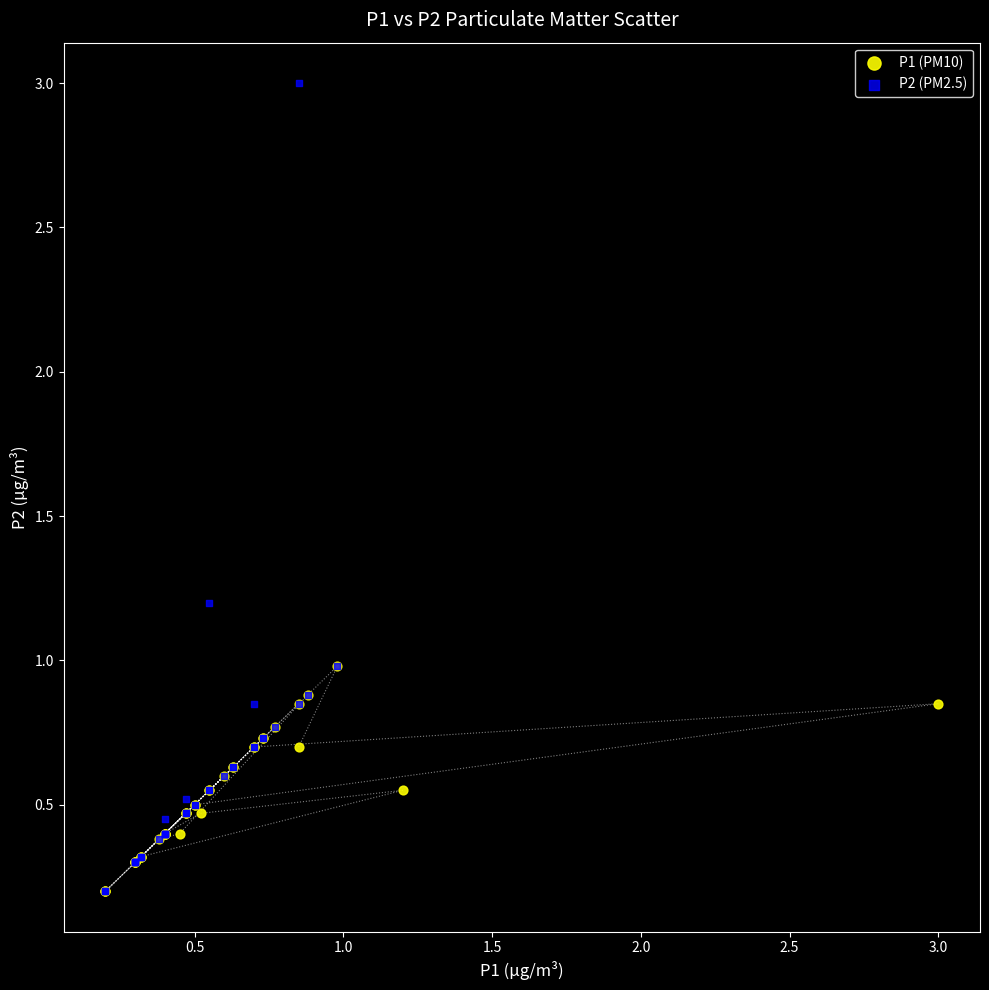

Which series reaches the maximum Y coordinate?

P2 (PM2.5)